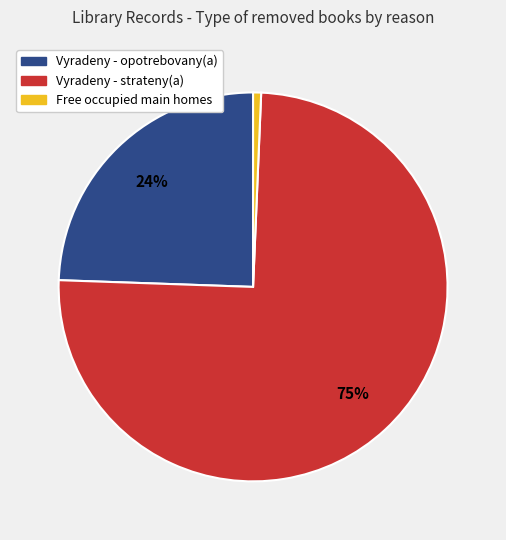

To the nearest percent, what is the average slice percentage?

33%